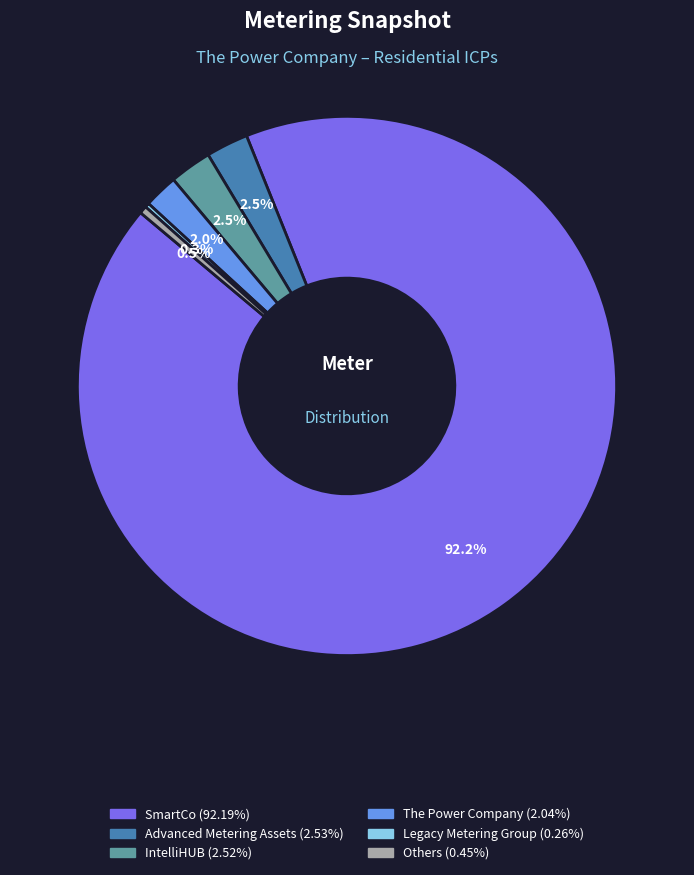

Is there a majority slice in this chart?

Yes